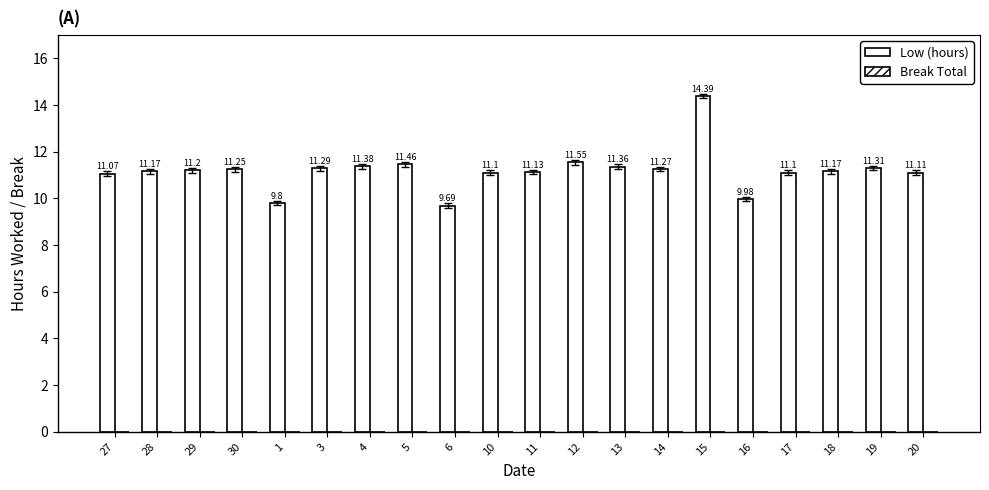

How many bars are there in total?

20